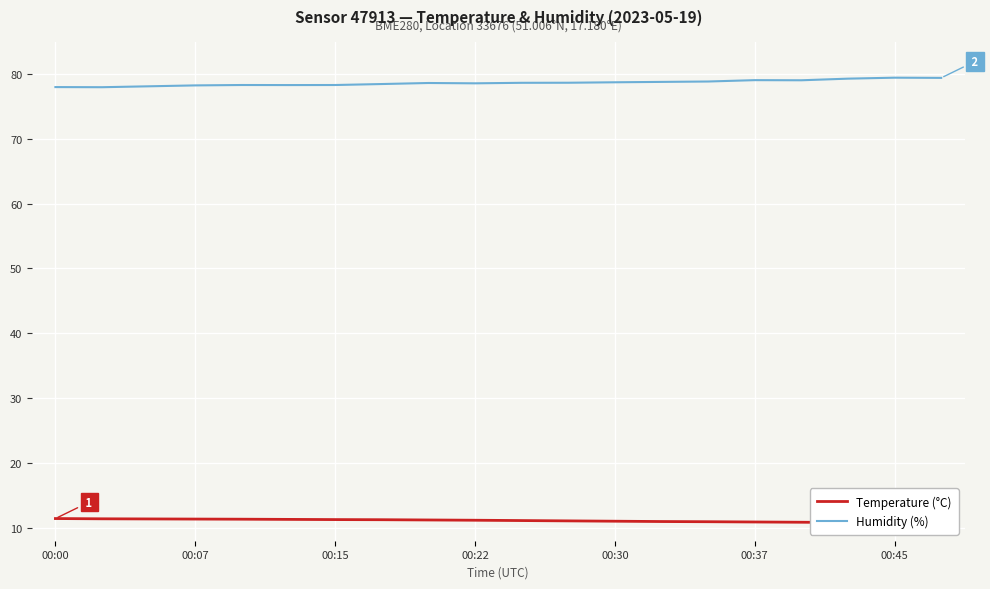

True or false: Temperature (°C) and Humidity (%) intersect in this chart.

False